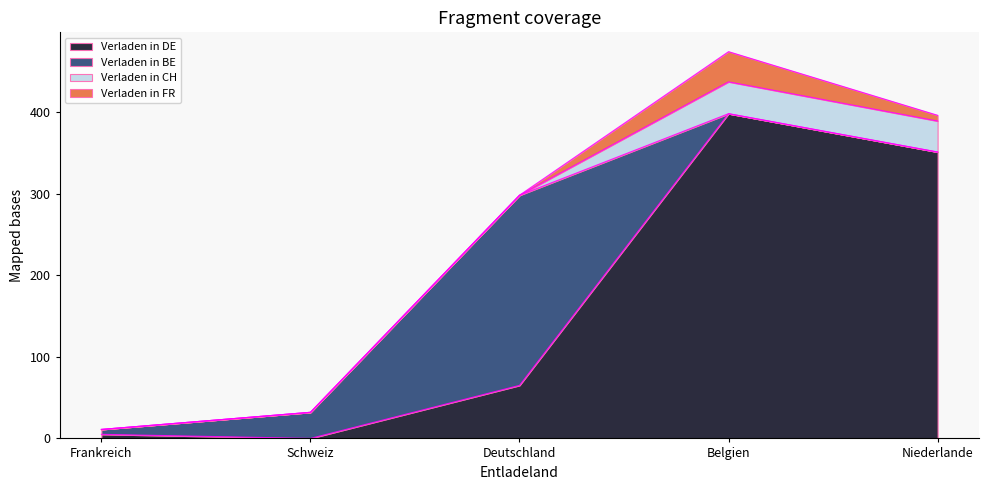

What is the label of the 5th point from the right?

Frankreich